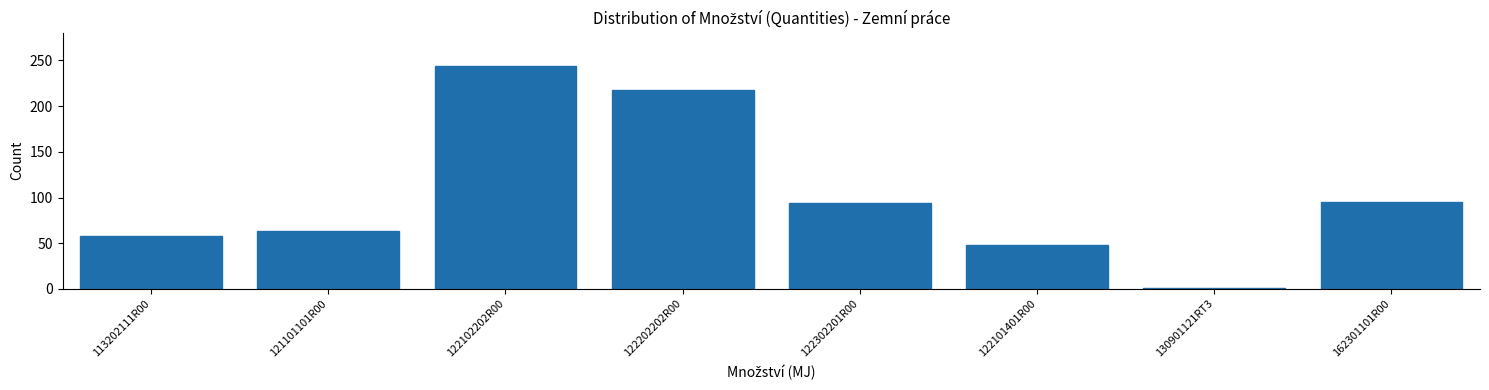

Reading right to left, what are all the values shown in this chart?

162301101R00=95.0	130901121RT3=0.5	122101401R00=47.5	122302201R00=93.4	122202202R00=218.0	122102202R00=243.8	121101101R00=62.9	113202111R00=58.0